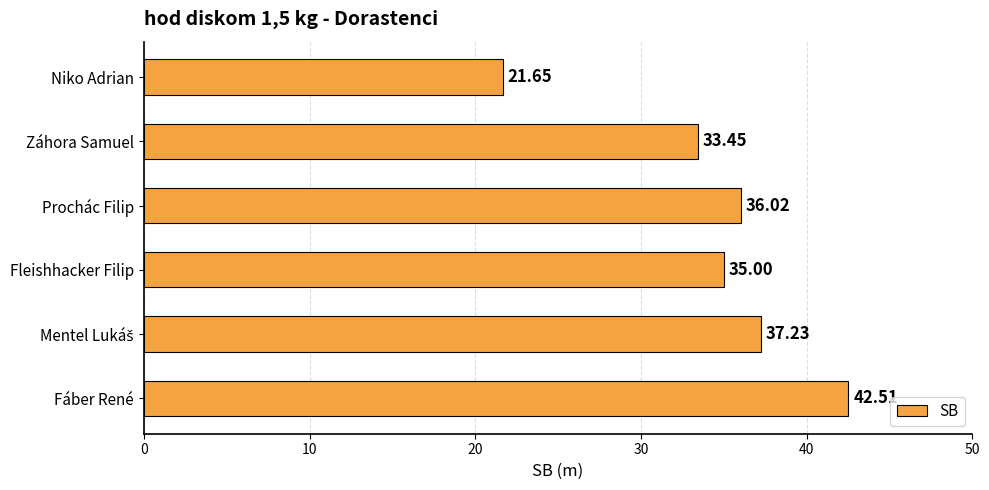

What is the sum of all values?

205.9